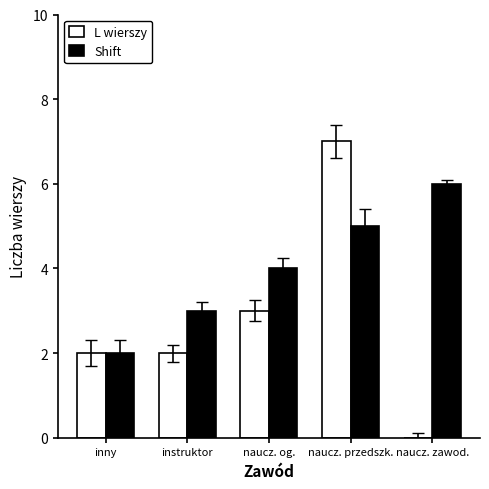

Where is Shift nearest to the value 4?

naucz. og.